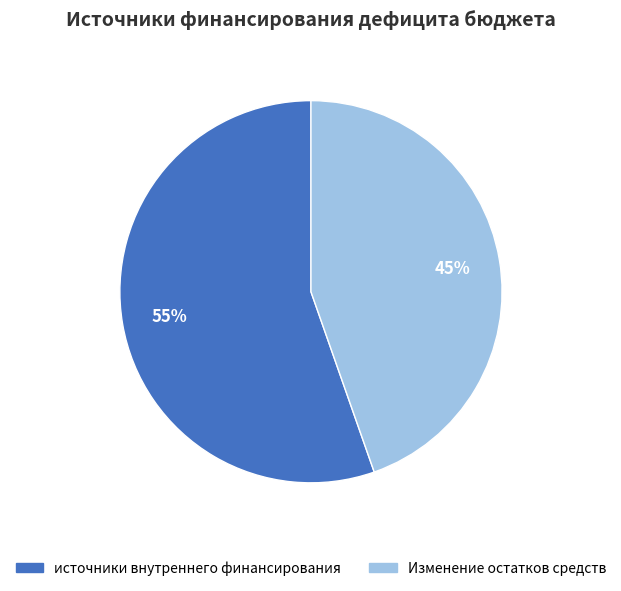

What is the majority slice?

источники внутреннего финансирования